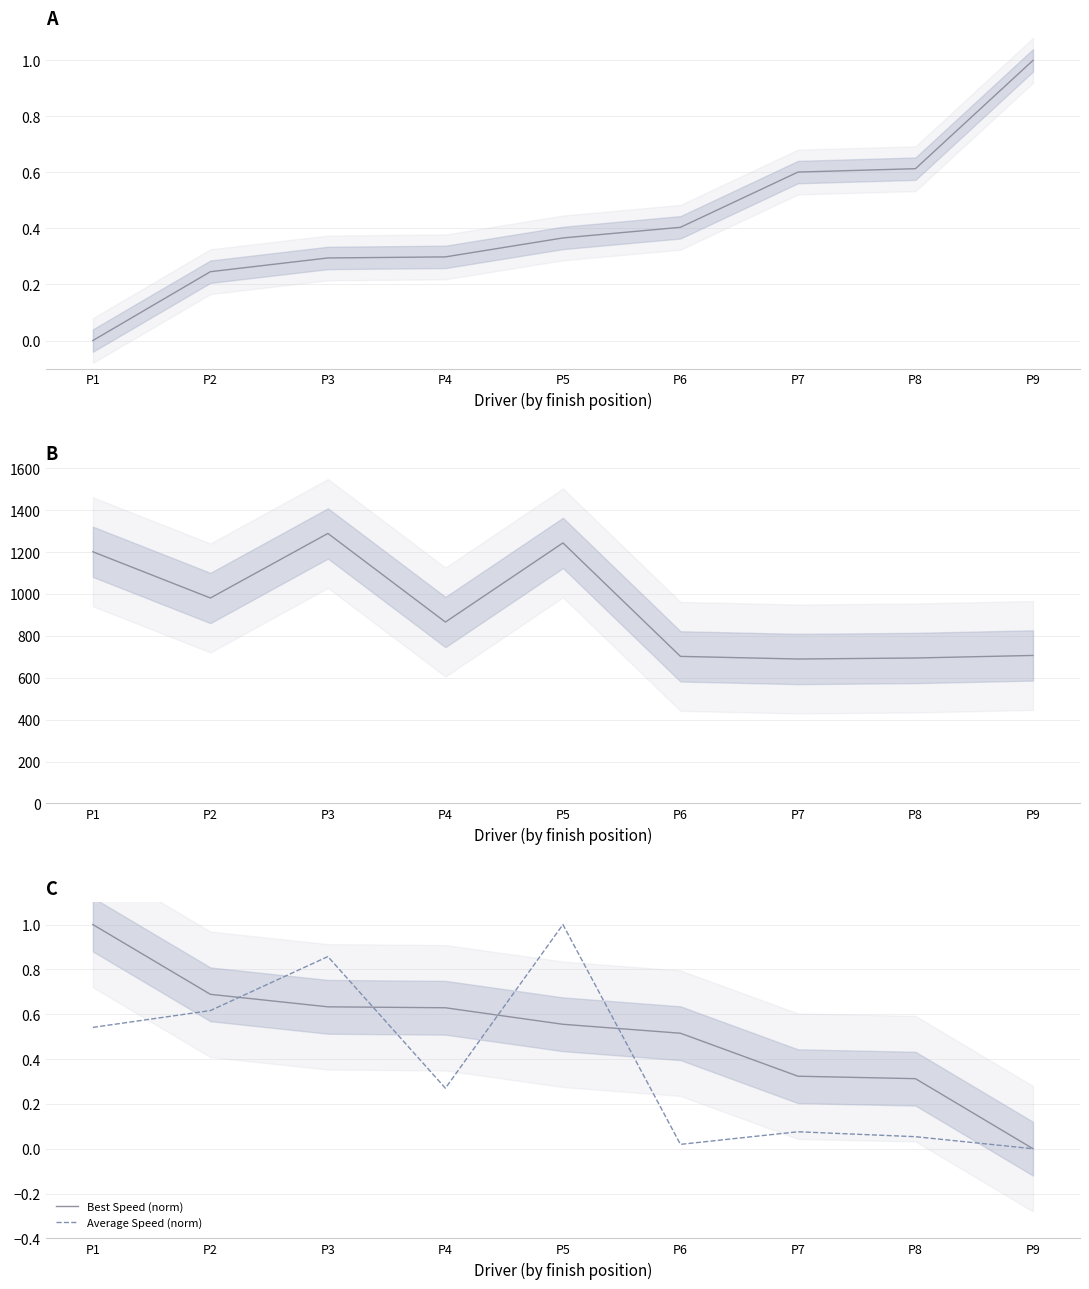

What is the total value across all series at P7?

690.3